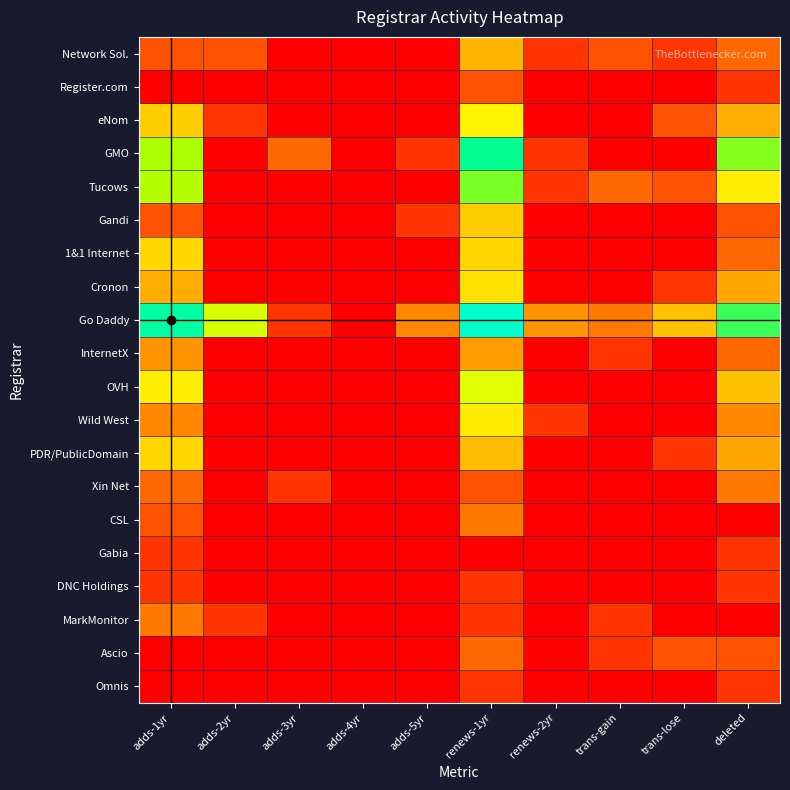

How many distinct data groups are displayed?

20